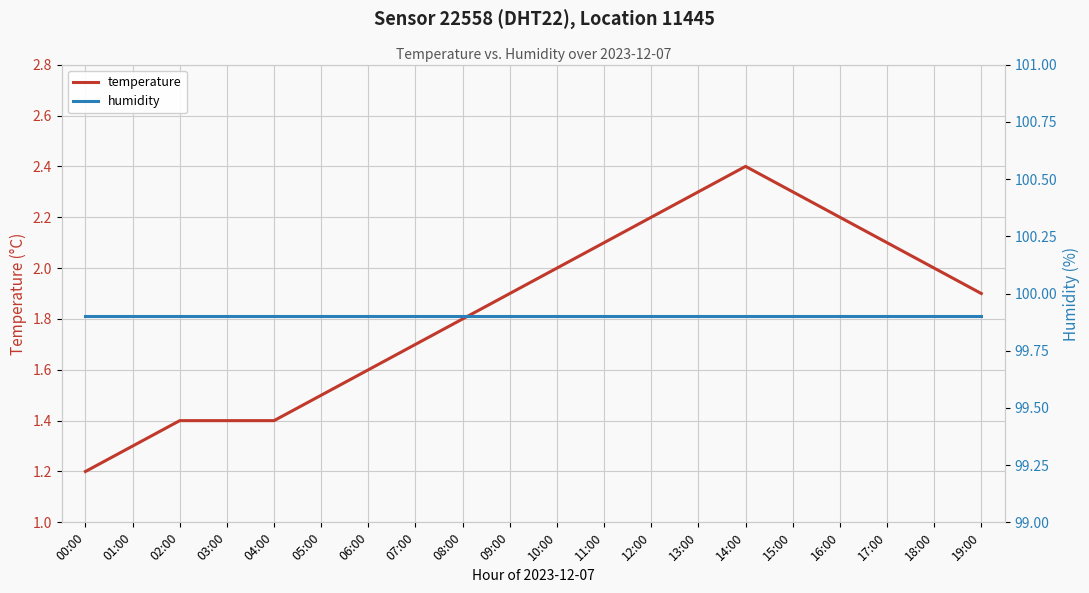

True or false: temperature and humidity cross at least once.

False